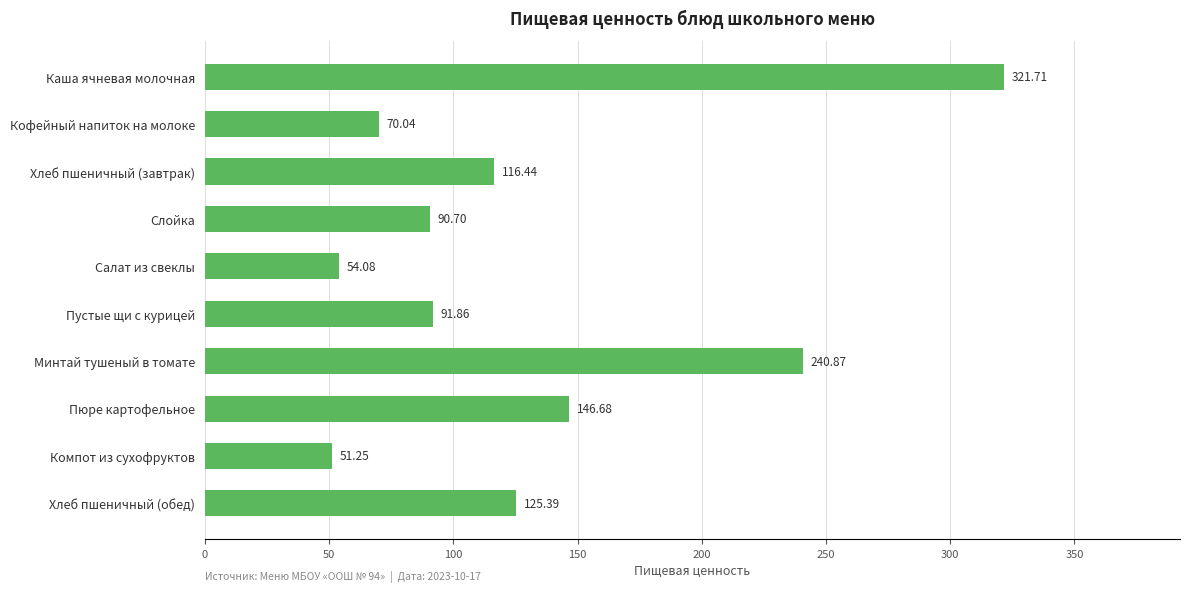

At which category does the chart reach its minimum across all series?

Компот из сухофруктов